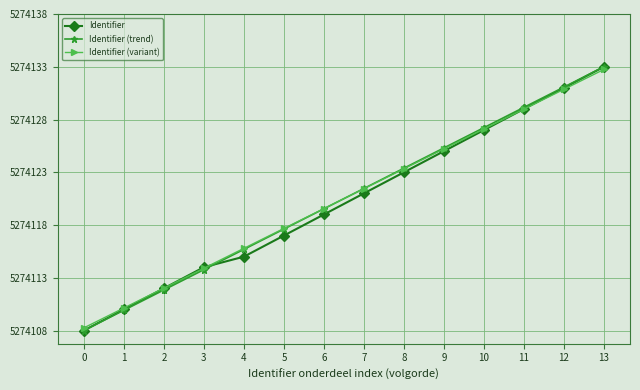

Which series ends up on top after the final intersection of Identifier (variant) and Identifier?

Identifier